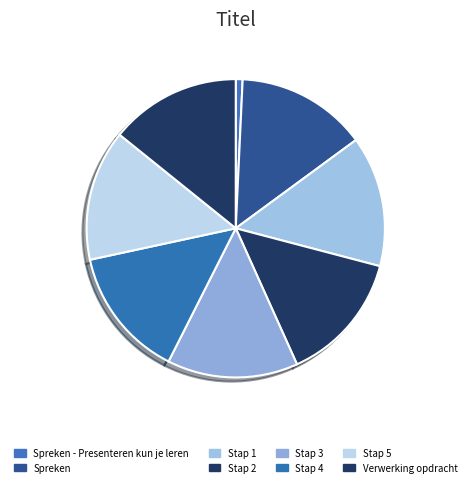

What portion of the pie excludes Stap 5?

85.7%